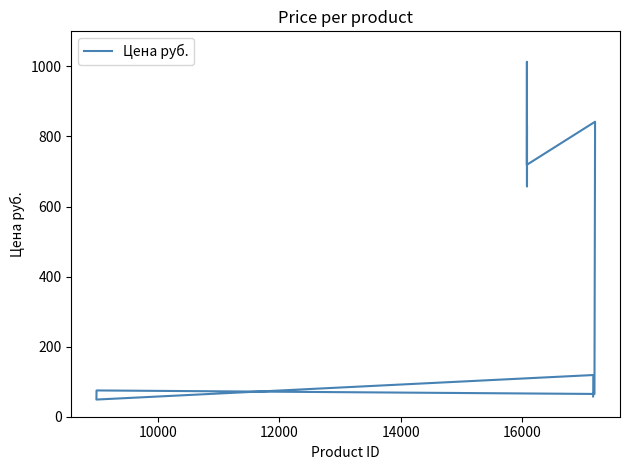

How many points are lower than both their immediate neighbors (excluding endpoints)?

4